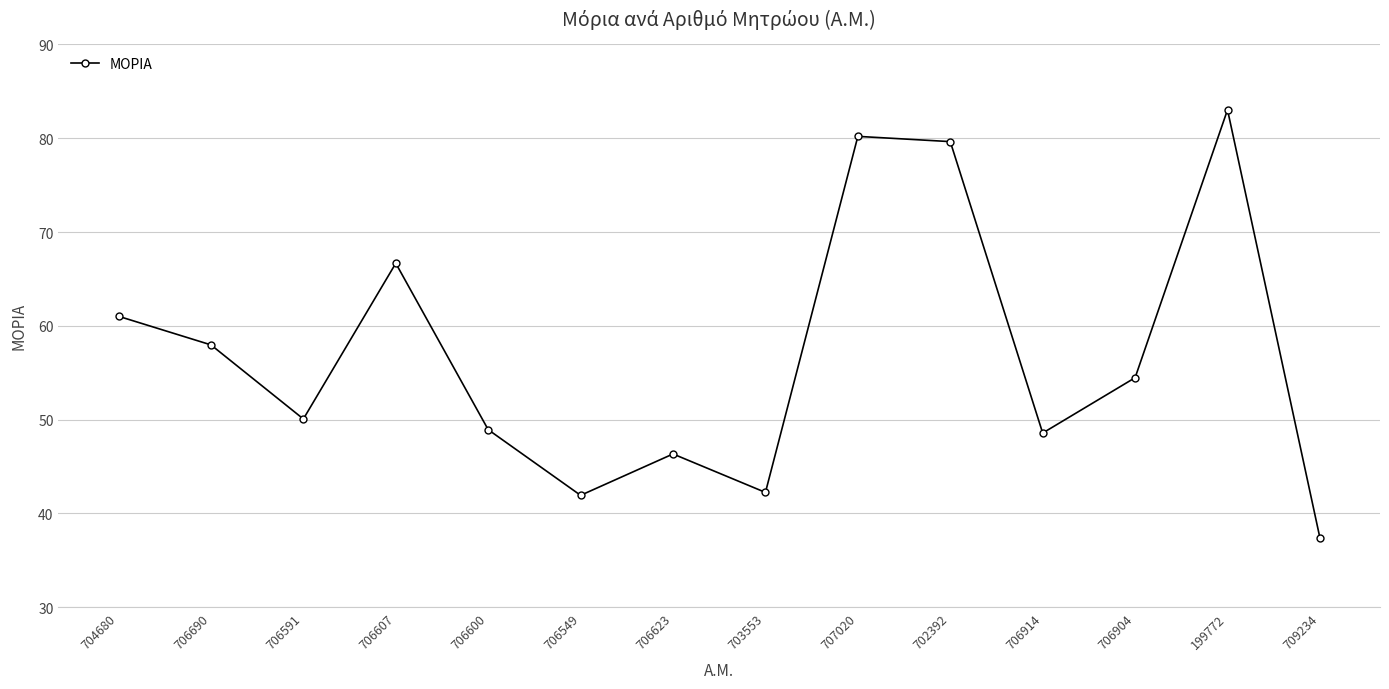

How many points are lower than both their immediate neighbors (excluding endpoints)?

4